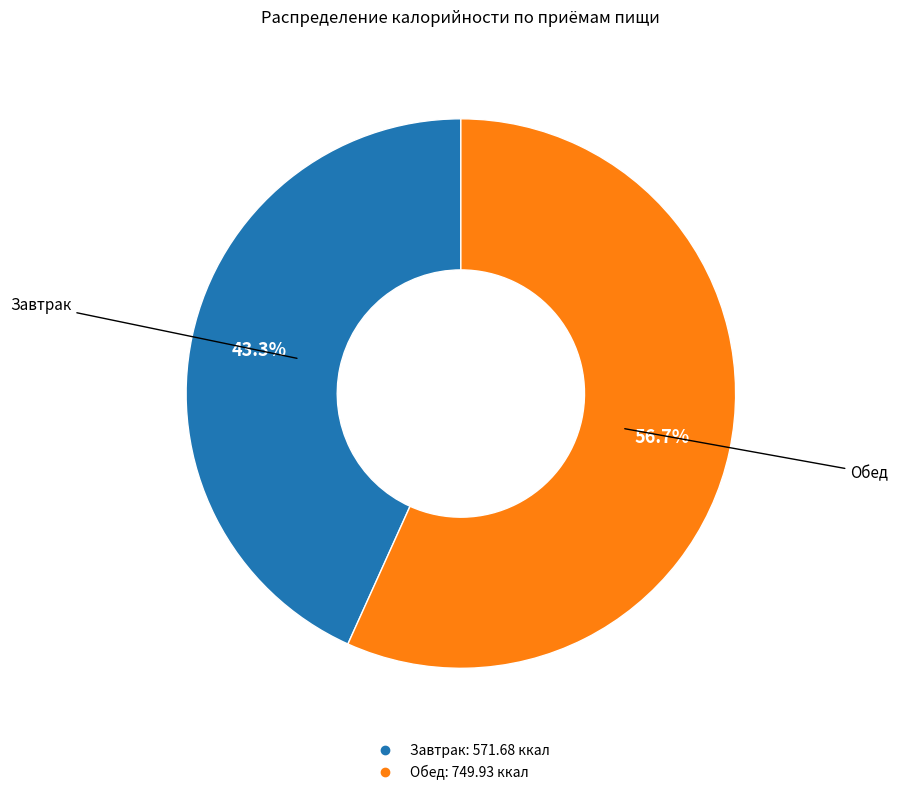

Is it true that Завтрак is 43% of the pie?

True